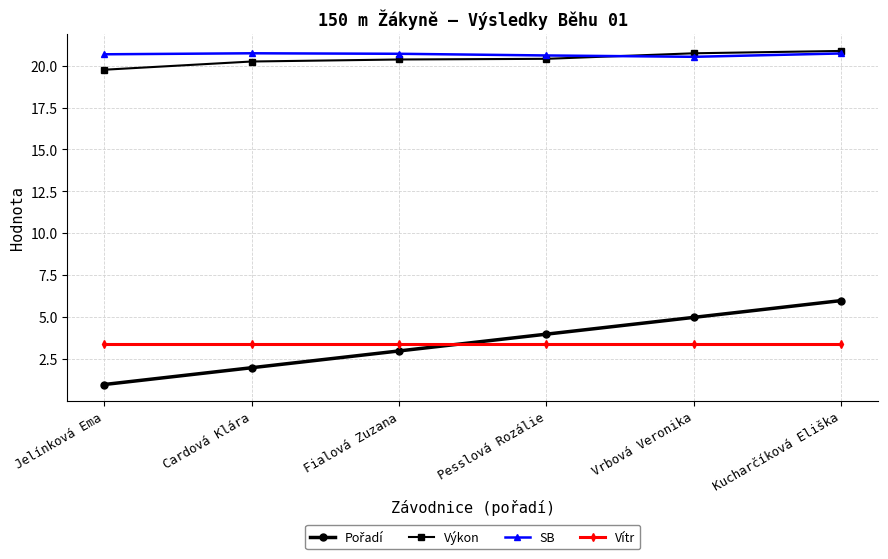

What is the label of the 6th point from the right?

Jelínková Ema